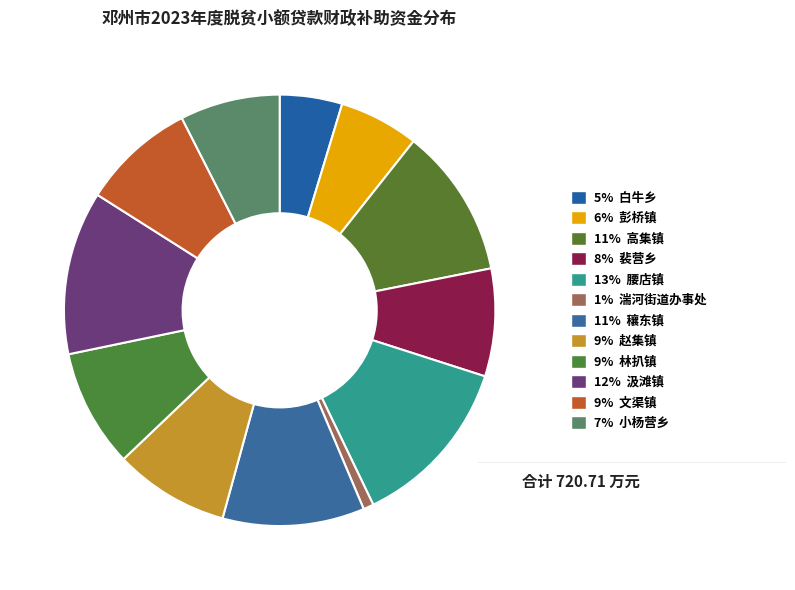

Which category has the smallest portion of the pie?

1% 湍河街道办事处